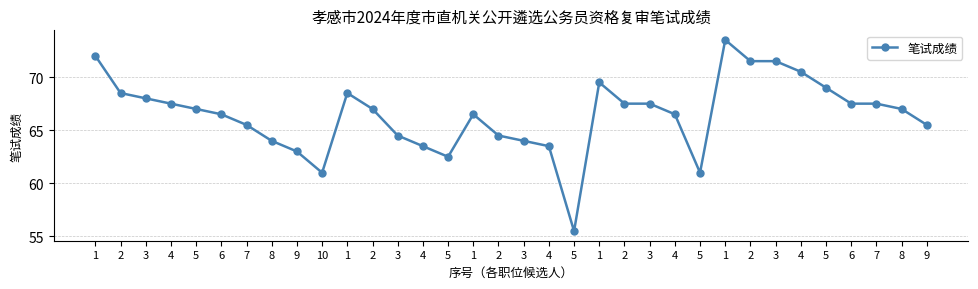

How many series are shown in this chart?

1